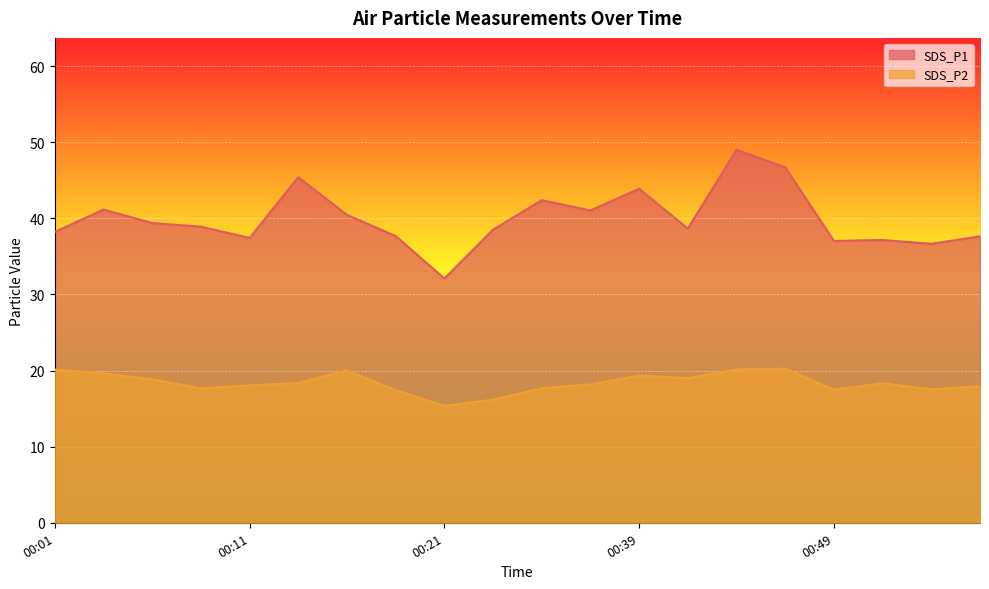

Where is SDS_P2 nearest to the value 17?

00:18